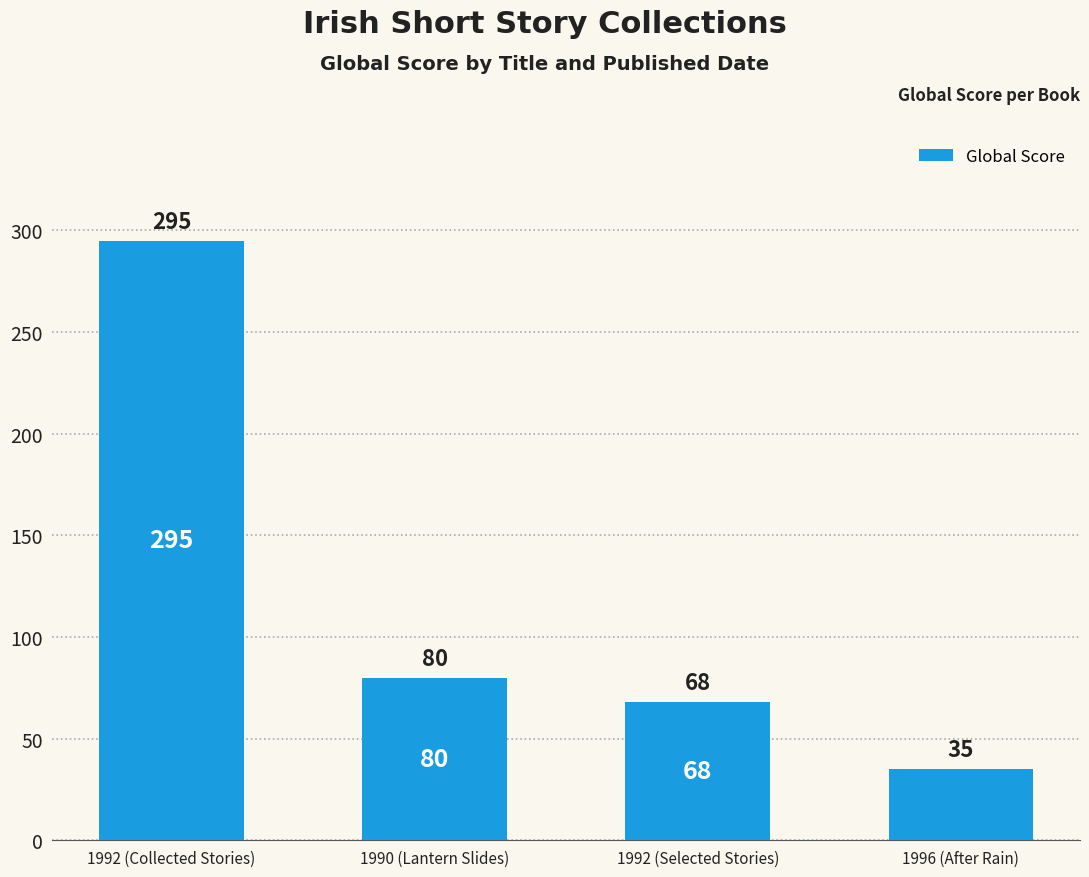

List the labels in order of value, largest first.

1992 (Collected Stories), 1990 (Lantern Slides), 1992 (Selected Stories), 1996 (After Rain)